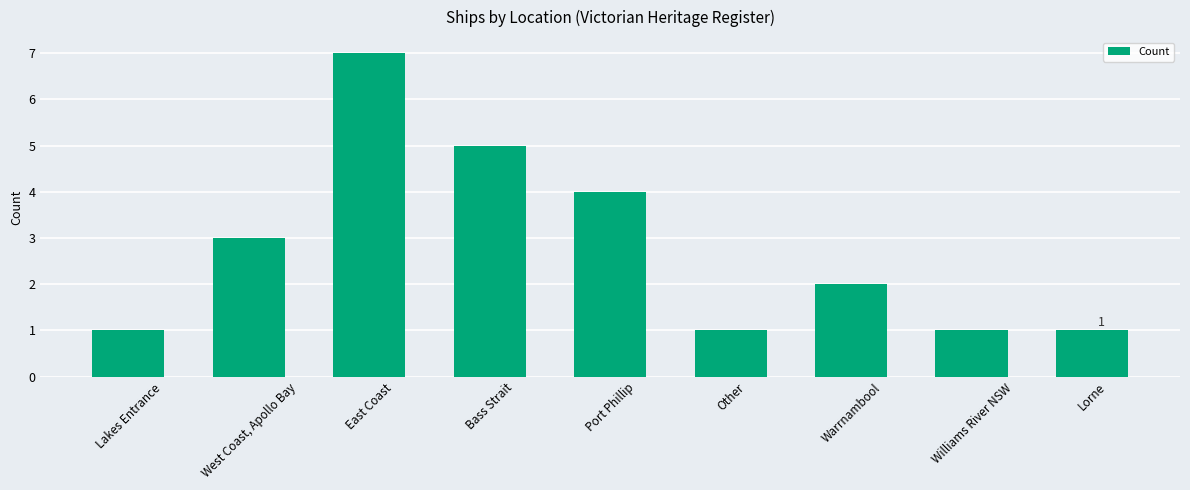

Which label corresponds to the largest value in the chart?

East Coast